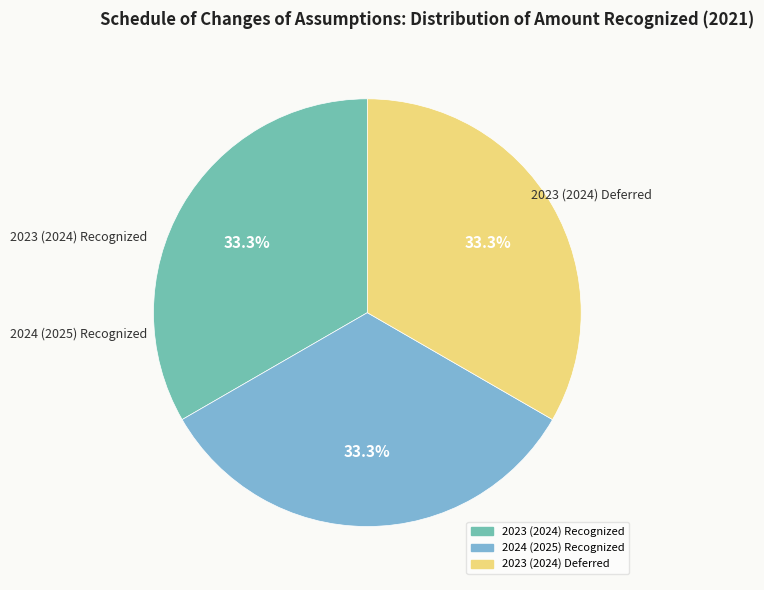

Is there a majority slice in this chart?

No